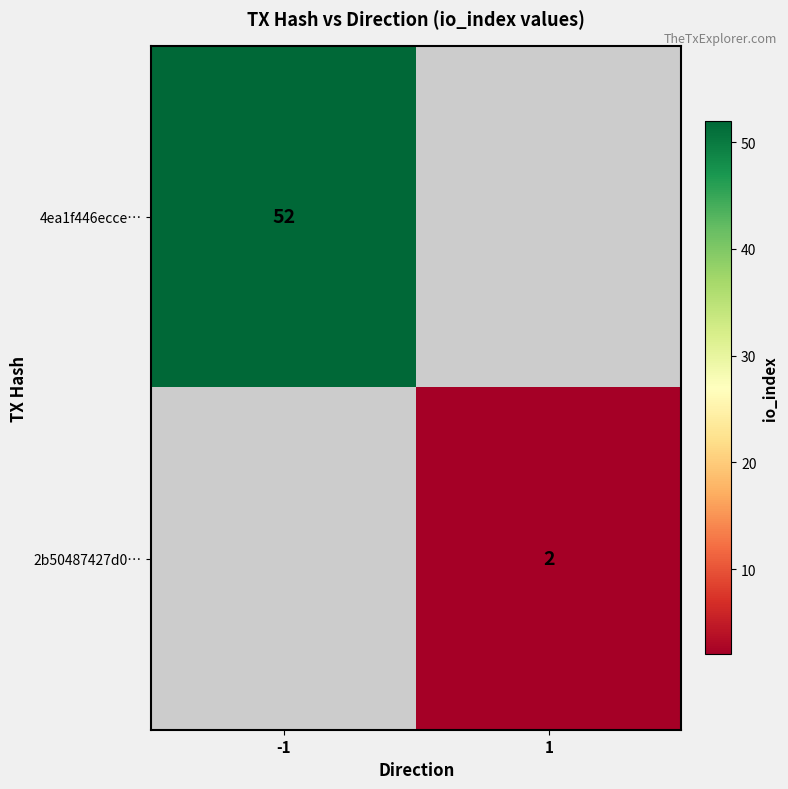

The 4ea1f446ecce… series shows 52 at -1. True or false?

True